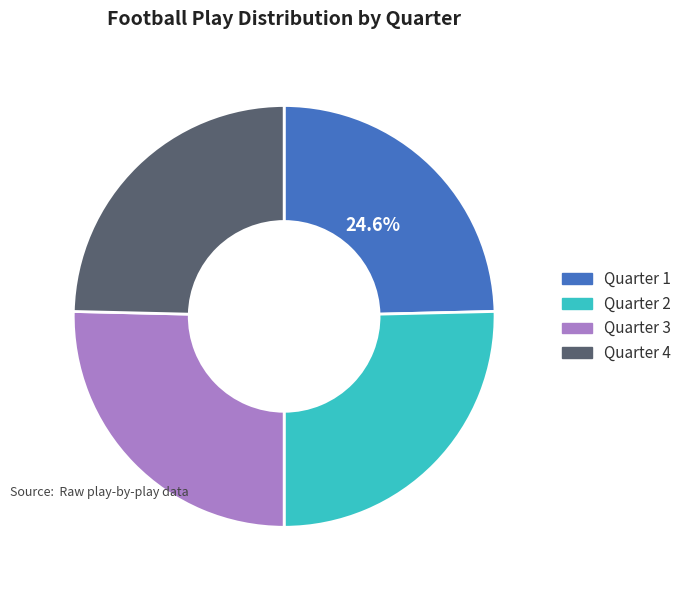

Does any single category account for the majority?

No